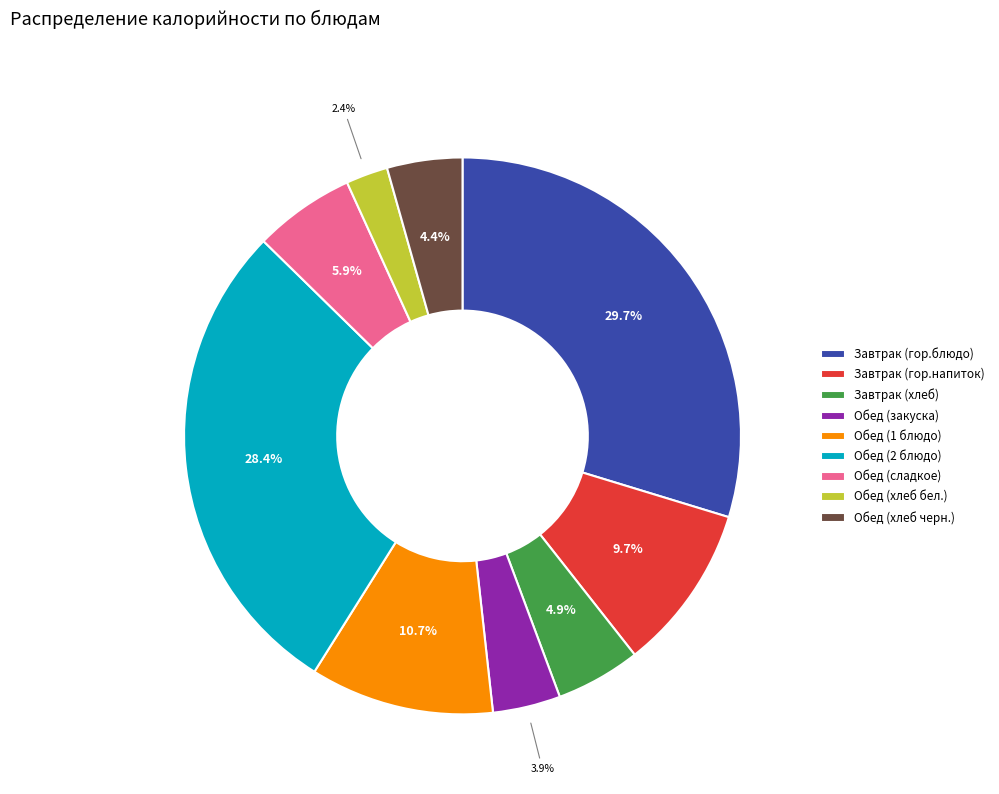

How many slices are in this pie chart?

9